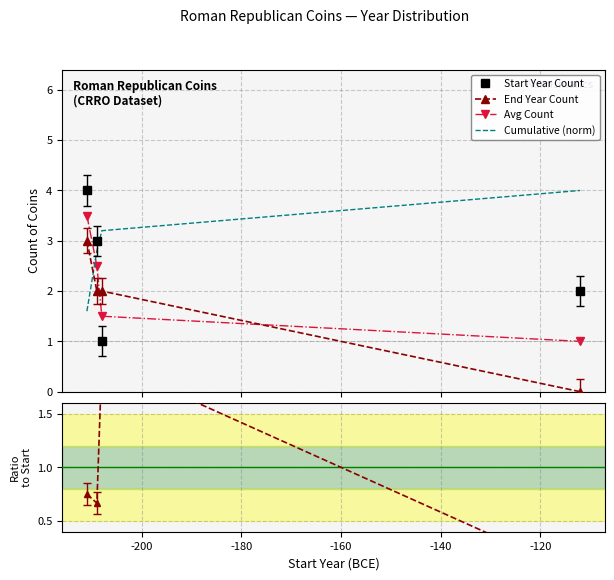

How many distinct data groups are displayed?

5